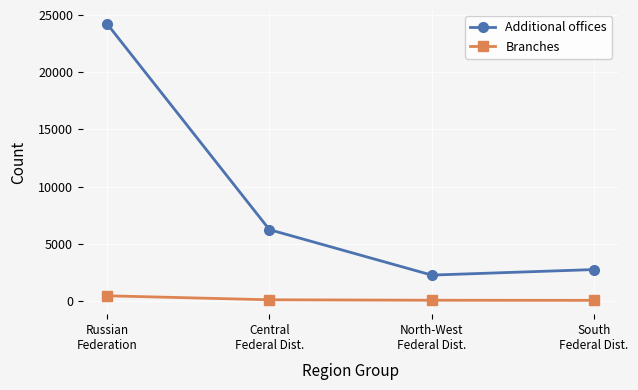

True or false: Additional offices has more than 0 interior local peaks.

False